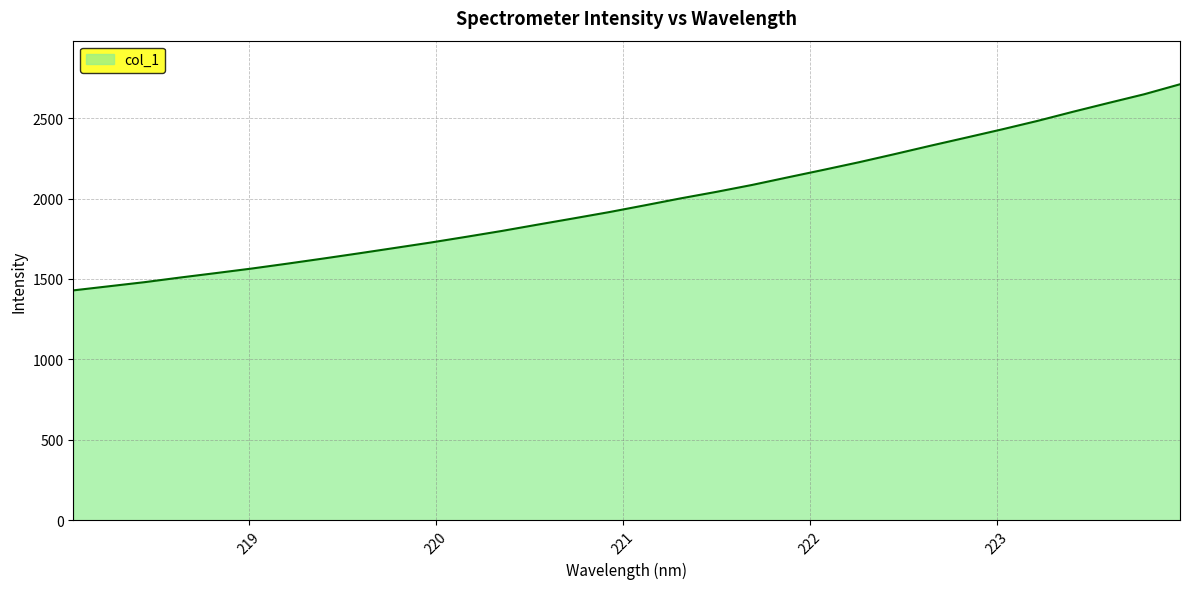

What is the difference between the maximum and minimum values?

1281.8